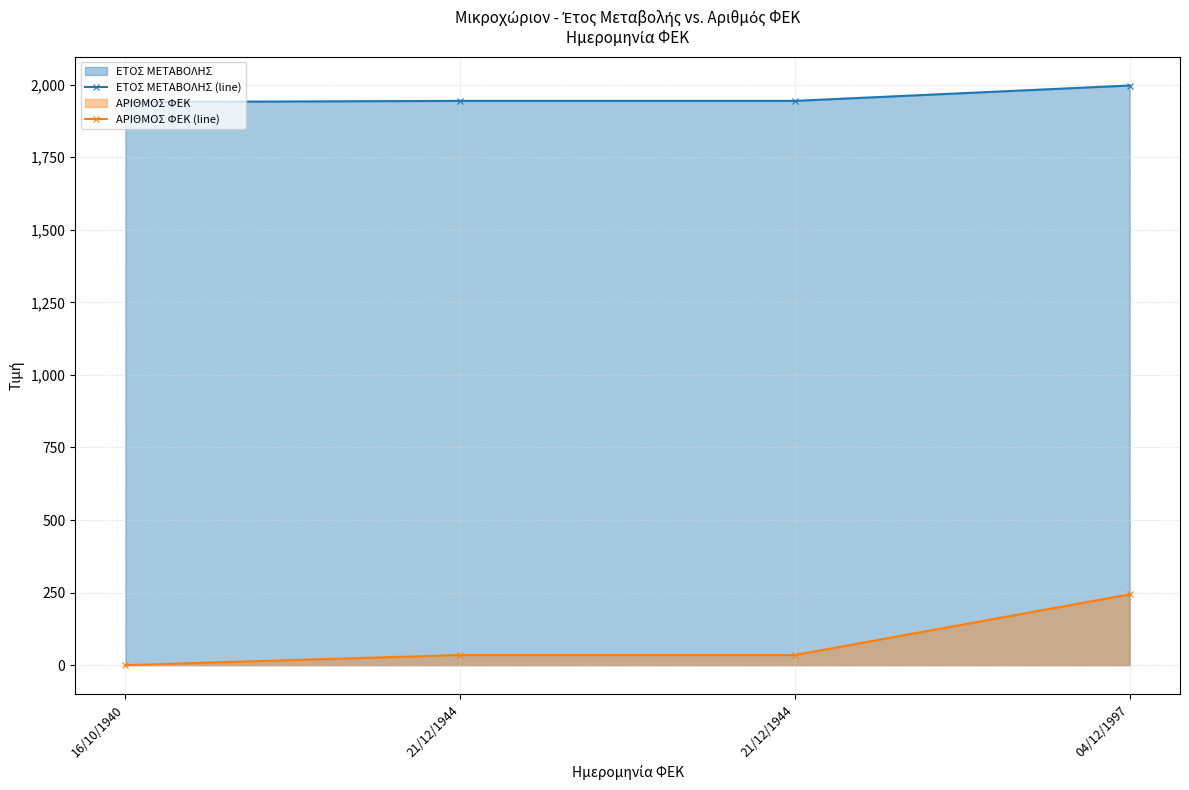

Reading left to right, transcribe all the data shown in this chart.

ΕΤΟΣ ΜΕΤΑΒΟΛΗΣ (line): 16/10/1940=1940	21/12/1944=1944	21/12/1944=1944	04/12/1997=1997
ΑΡΙΘΜΟΣ ΦΕΚ (line): 16/10/1940=0	21/12/1944=35	21/12/1944=35	04/12/1997=244